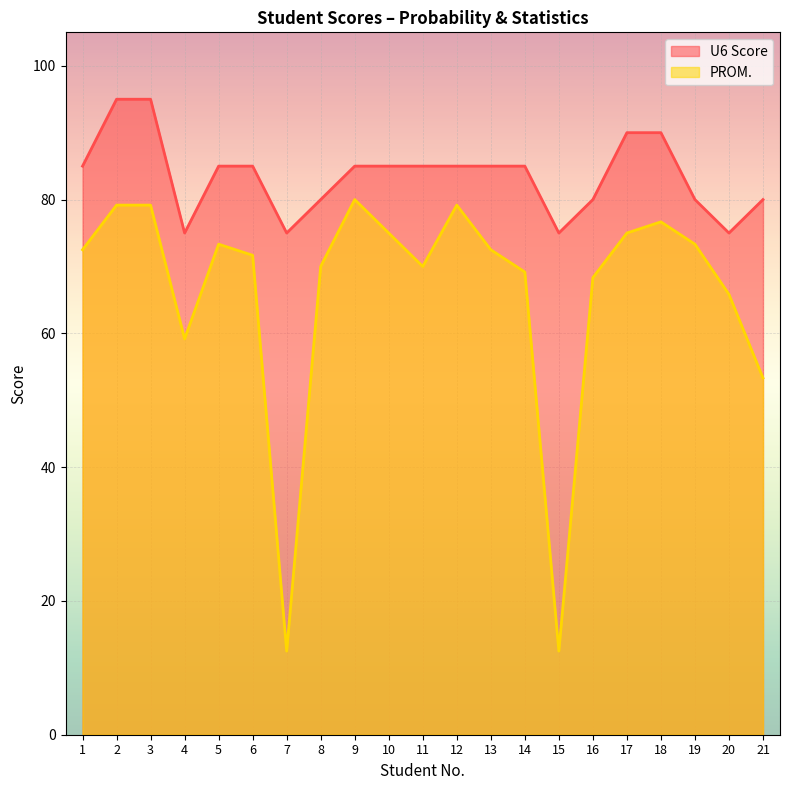

The value of U6 Score at 6 is 85.0. True or false?

True